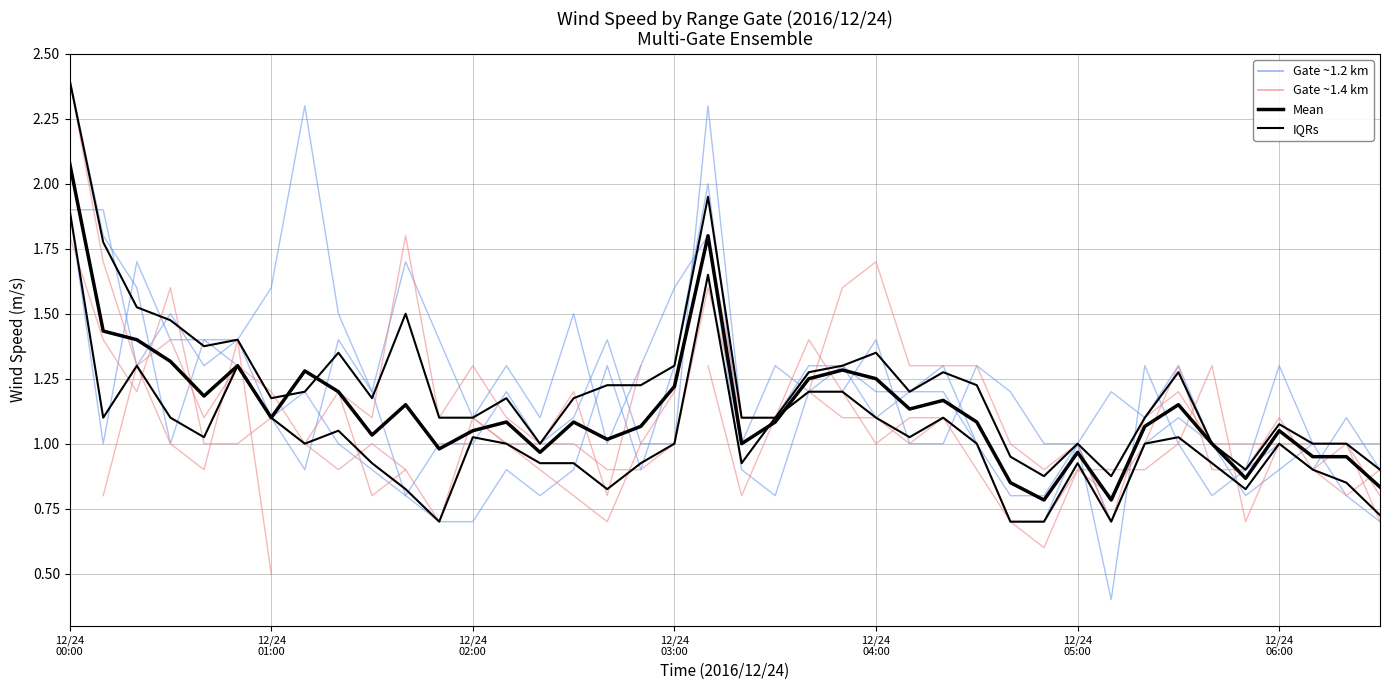

The value of Mean at 23 is 1.3. True or false?

True